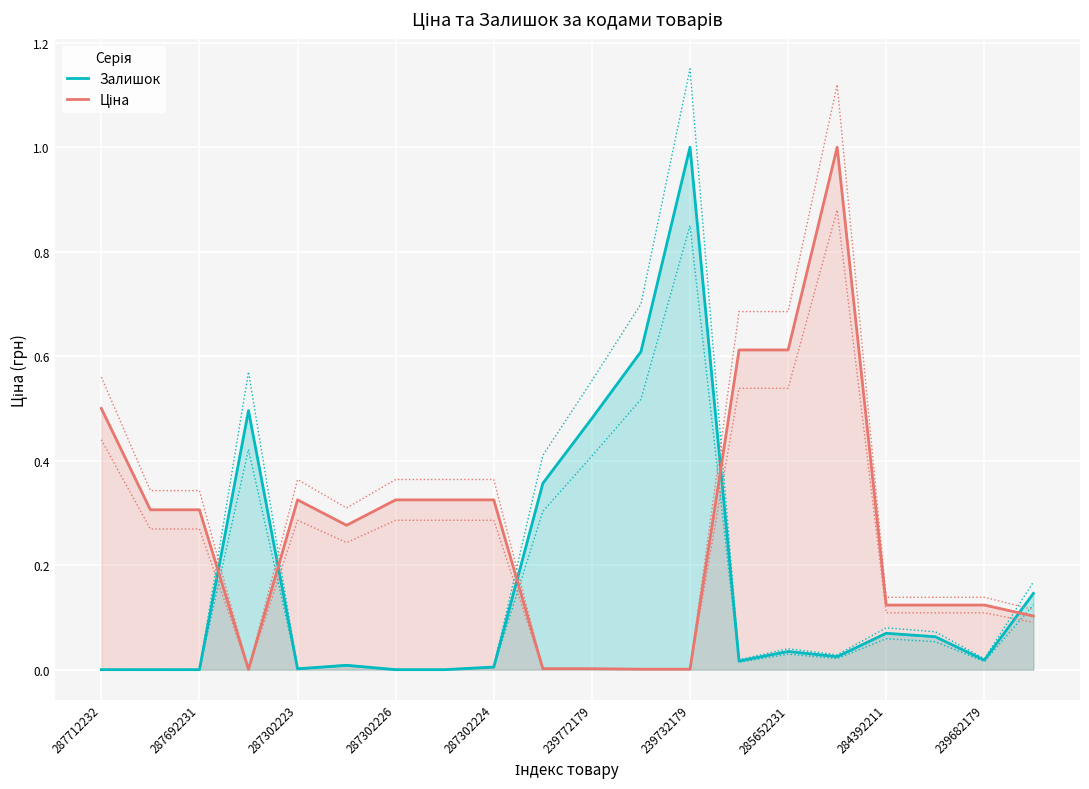

The Залишок series shows 0.3 at 239732179. True or false?

False